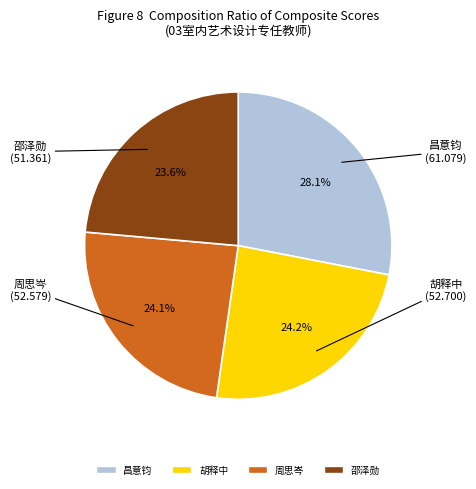

The 邵泽勋 slice represents 33% of the pie. True or false?

False